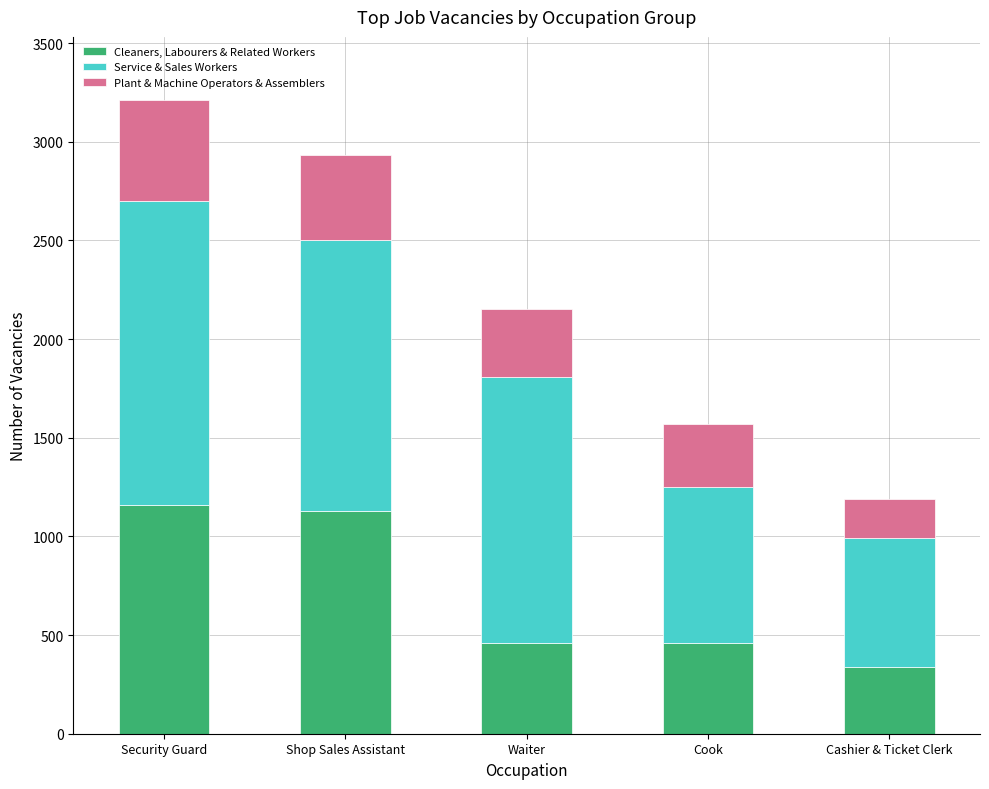

The value of Cleaners, Labourers & Related Workers at Waiter is 460. True or false?

True